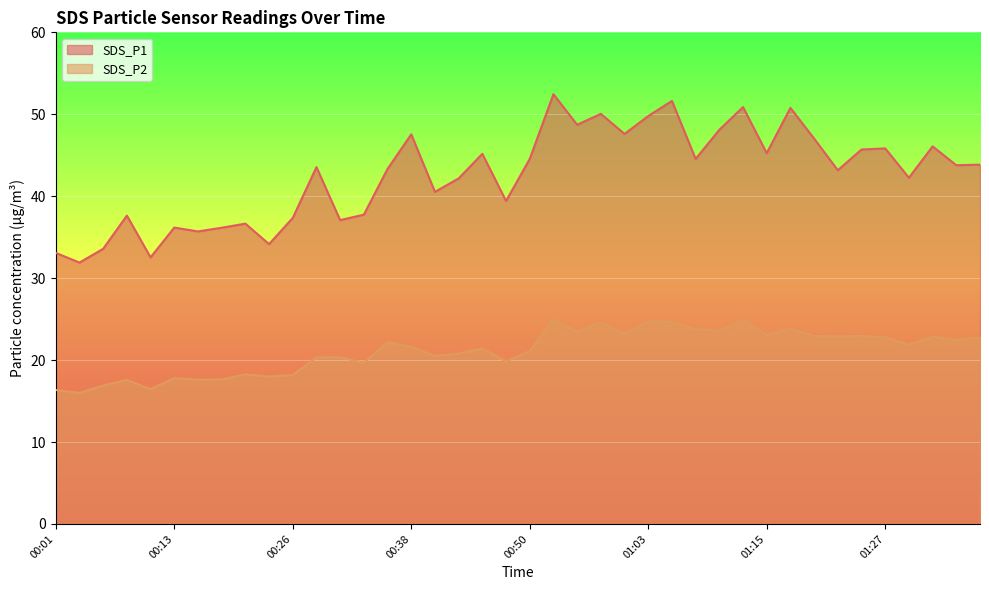

What is the difference between the SDS_P1 values at 00:36 and 01:35?

0.5